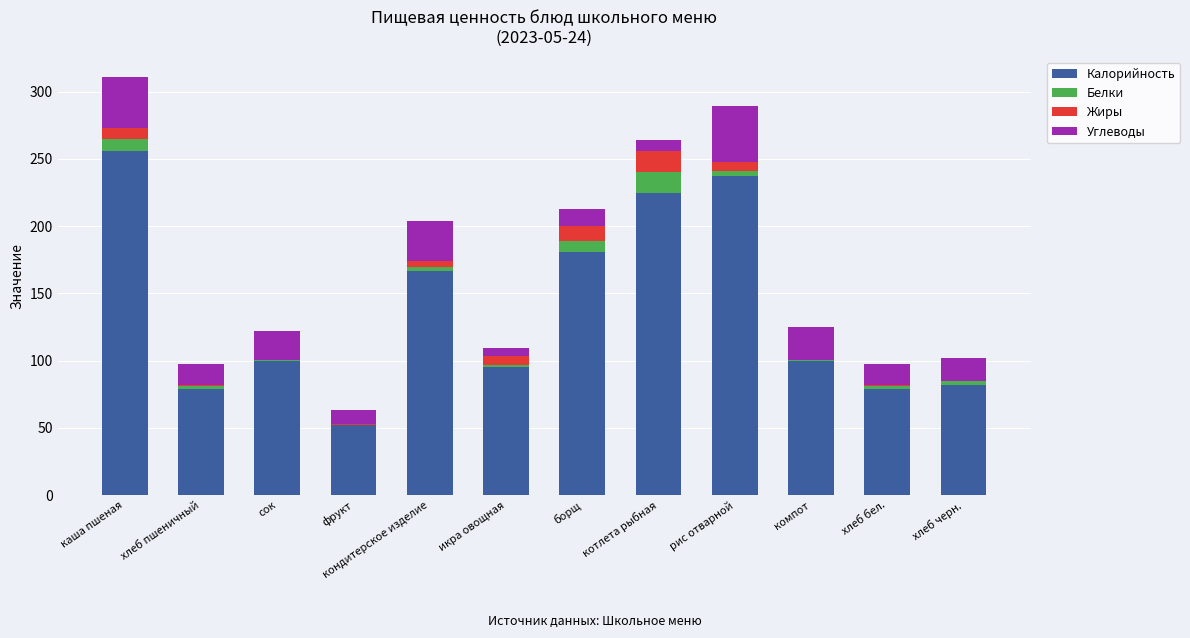

Is it true that Калорийность equals 359.8 at каша пшеная?

False